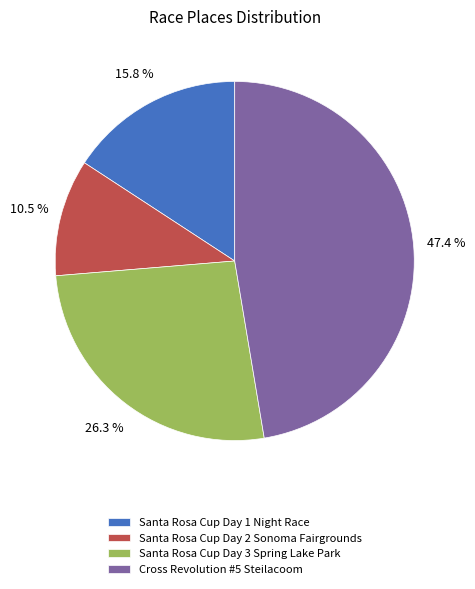

To the nearest percent, what is the difference between the largest and smallest slice percentages?

37%